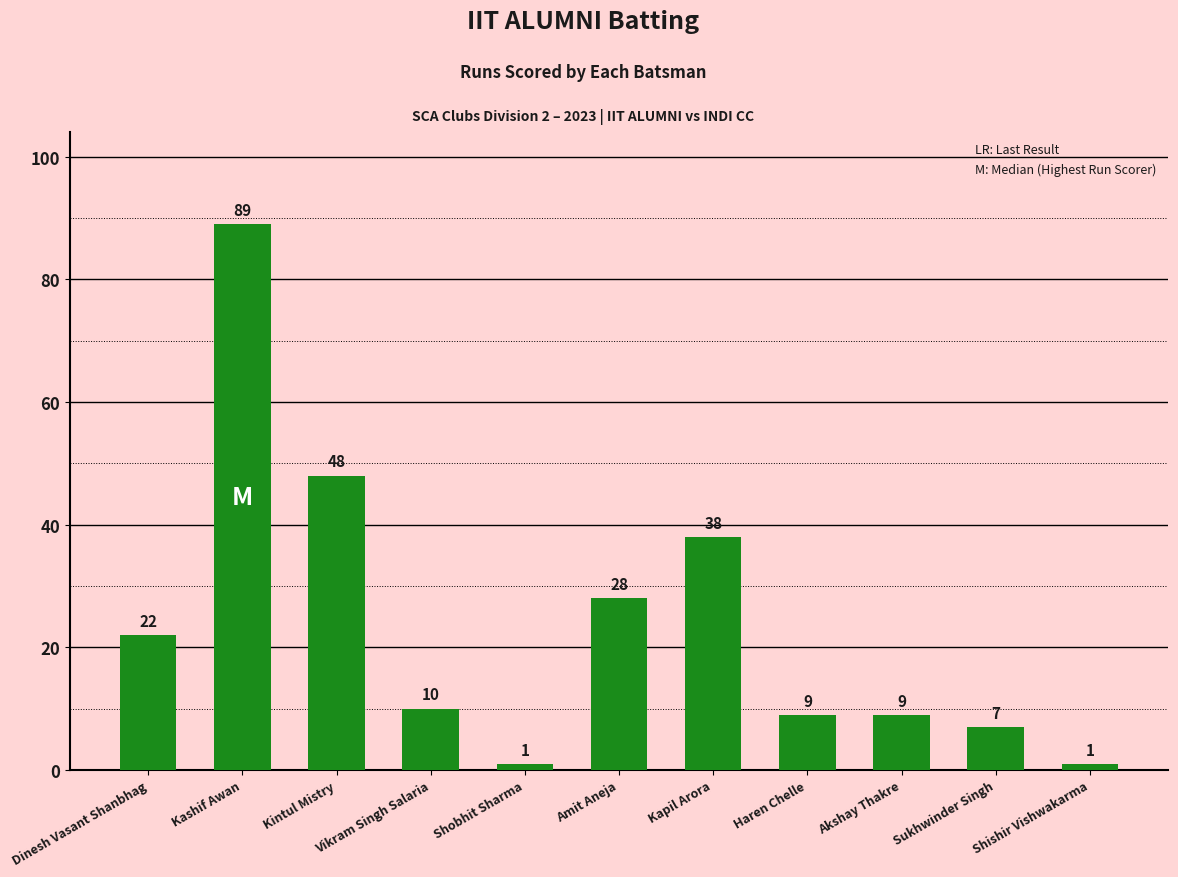

At which label is the value closest to 45?

Kintul Mistry